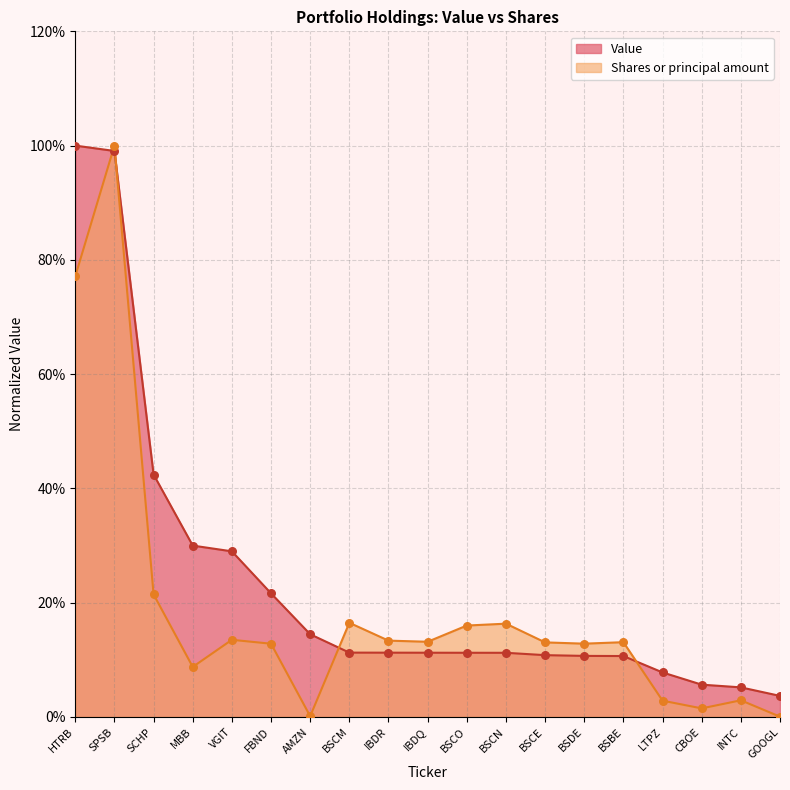

Is the value of Value at IBDR greater than the value of Shares or principal amount at VGIT?

No